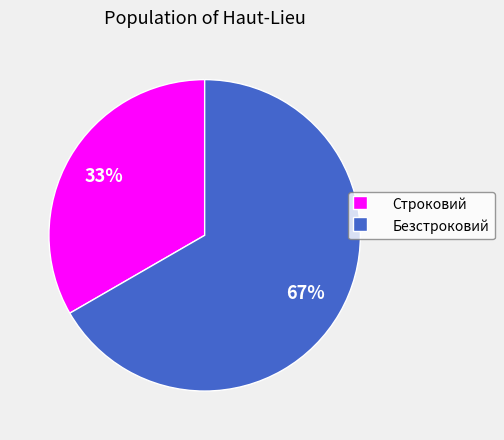

Is the sum of Строковий and Безстроковий greater than half?

Yes